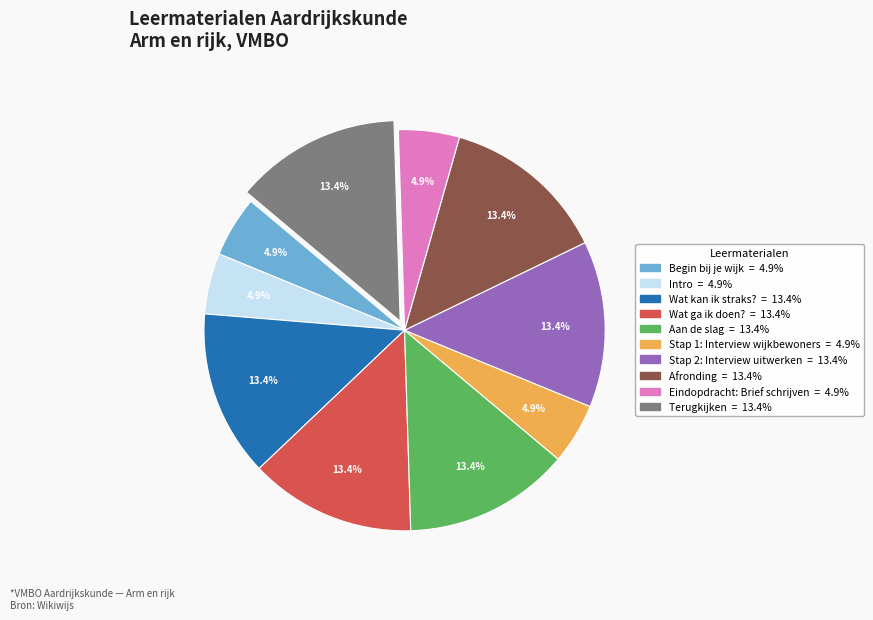

Which has a higher value, Begin bij je wijk or Wat kan ik straks??

Wat kan ik straks?